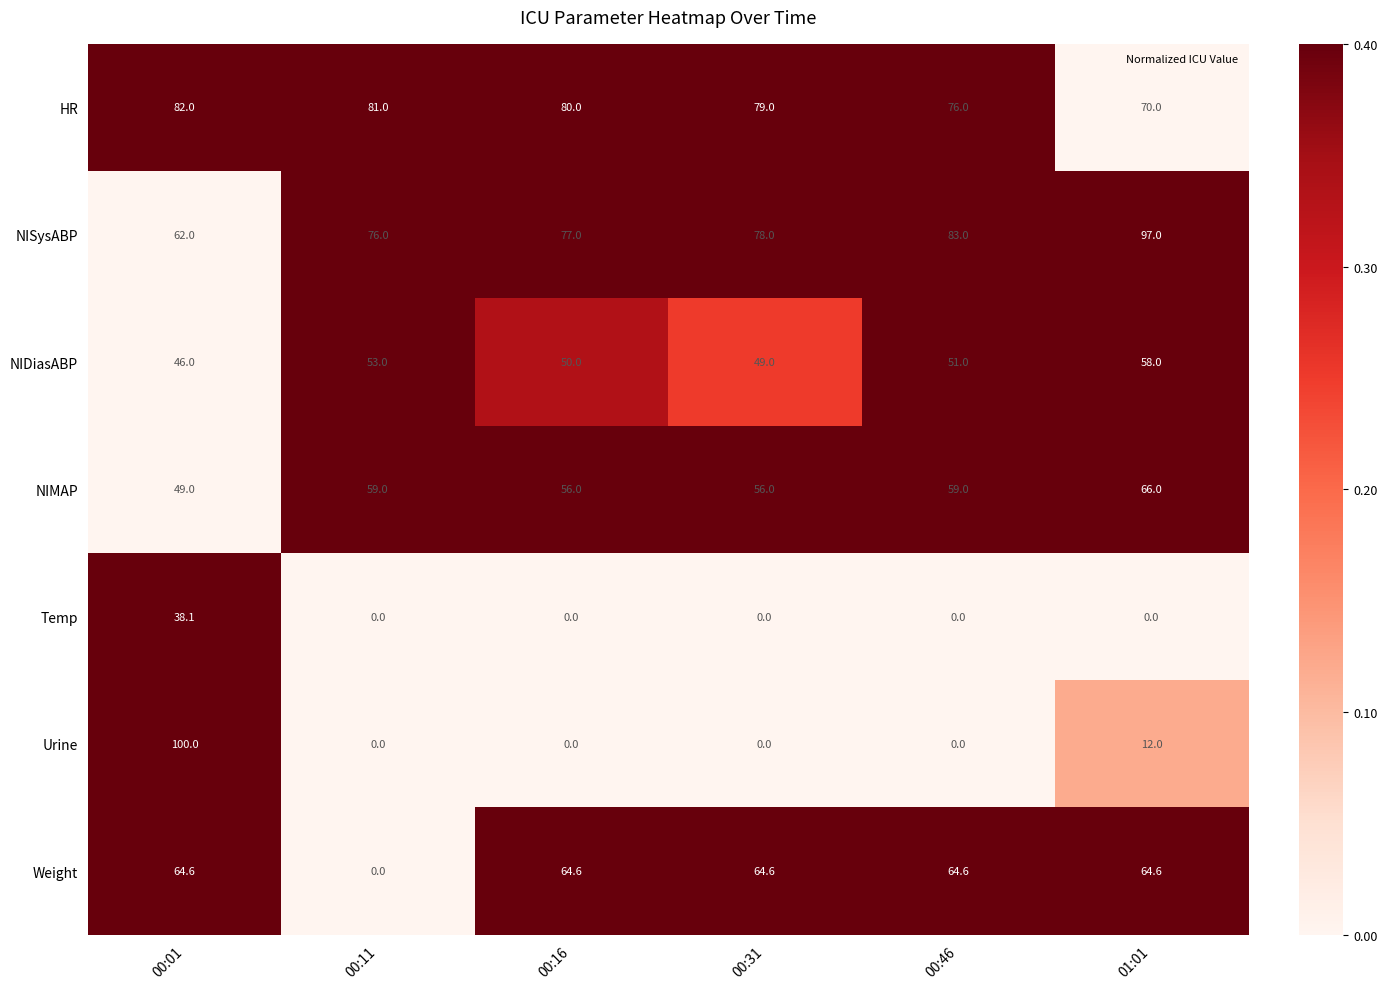

Rank the series at 01:01 from highest to lowest value.

NISysABP, HR, NIMAP, Weight, NIDiasABP, Urine, Temp